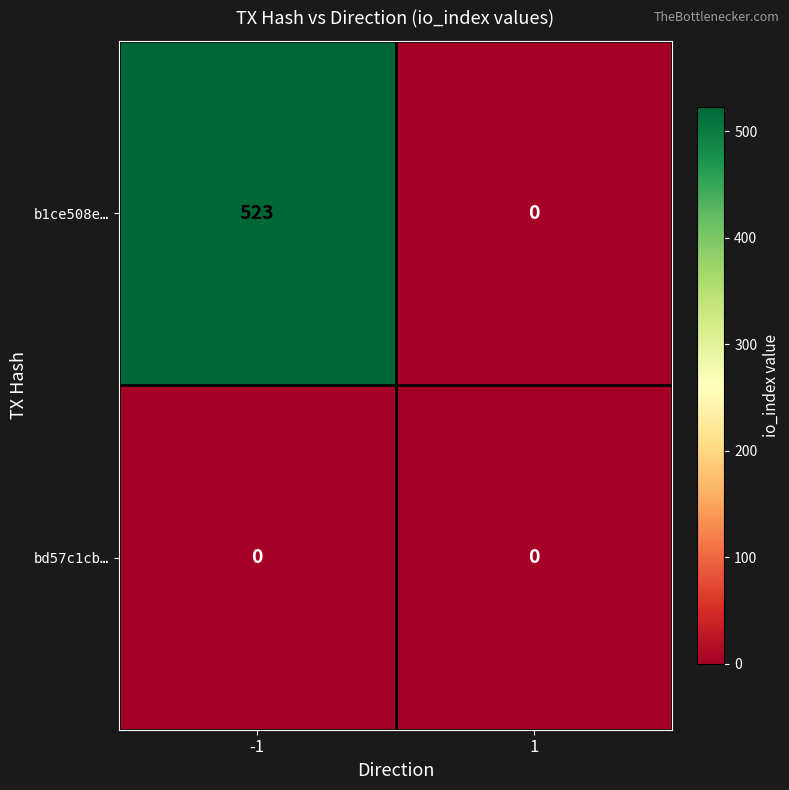

At -1, list the series in order from largest to smallest.

b1ce508e…, bd57c1cb…